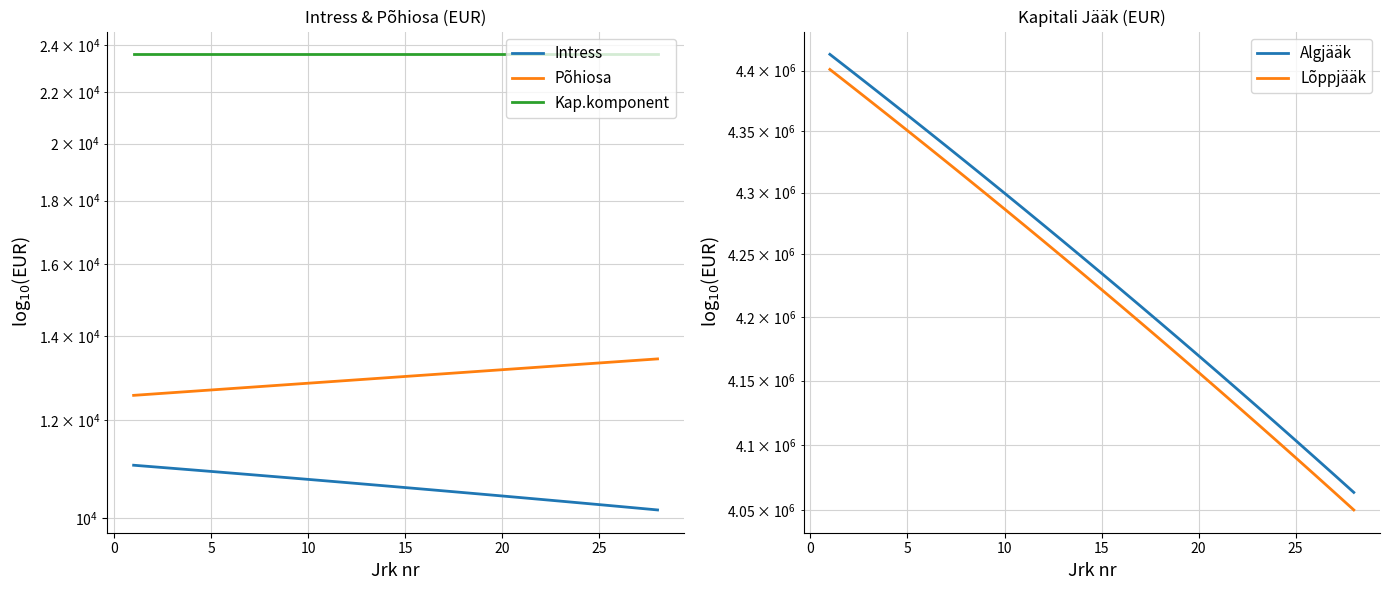

How many values in the Põhiosa series exceed 13002?

14